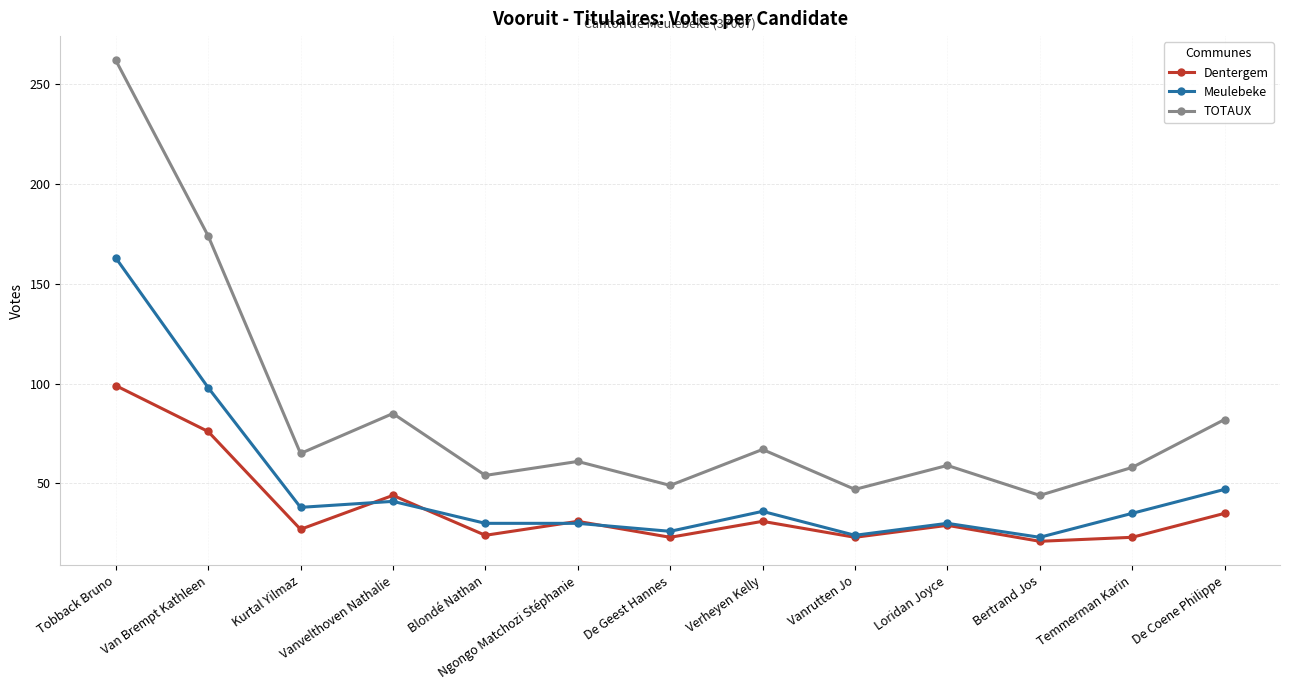

Rank the series by their average value, from lowest to highest.

Dentergem, Meulebeke, TOTAUX